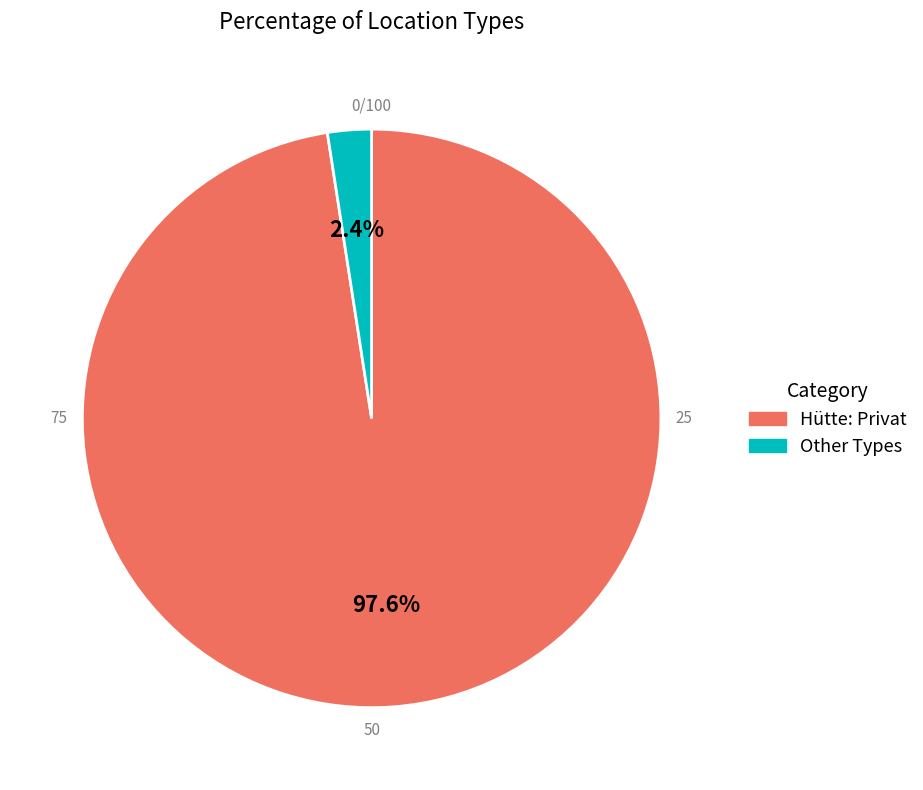

Is there any slice that represents more than half of the pie?

Yes